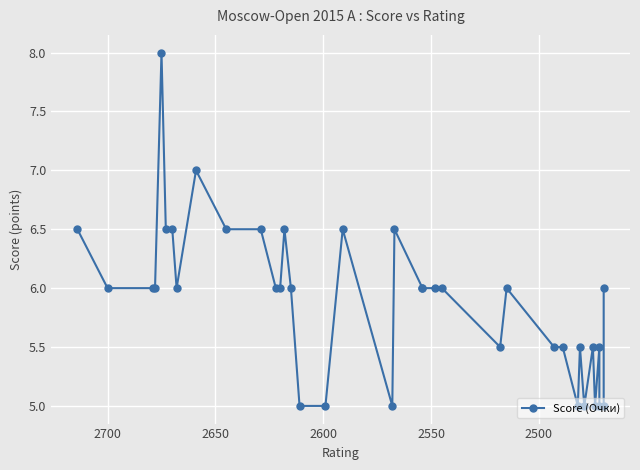

What is the value of the 21st point from the left?

6.0